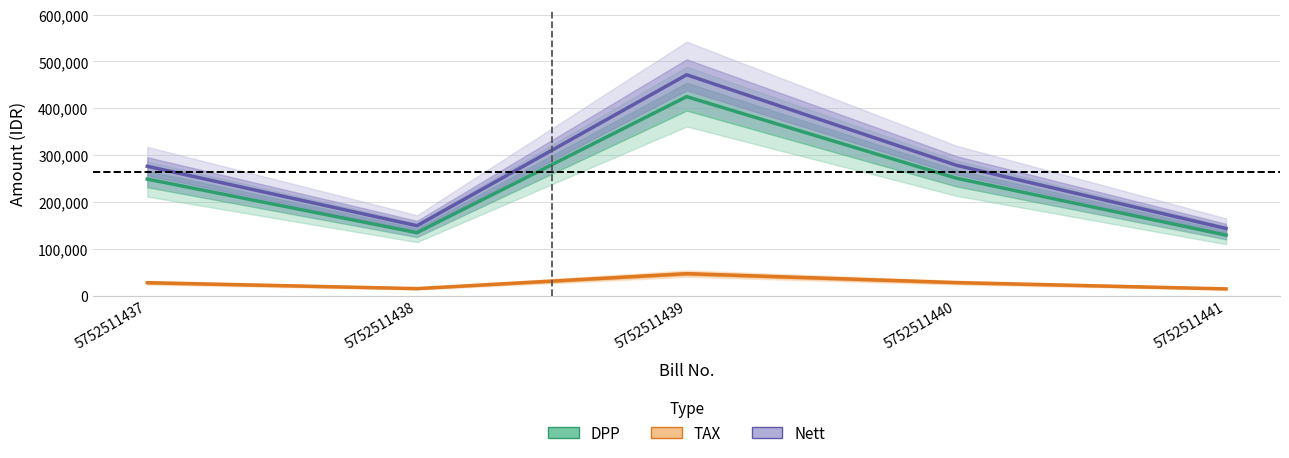

How many lines are shown in the chart?

3